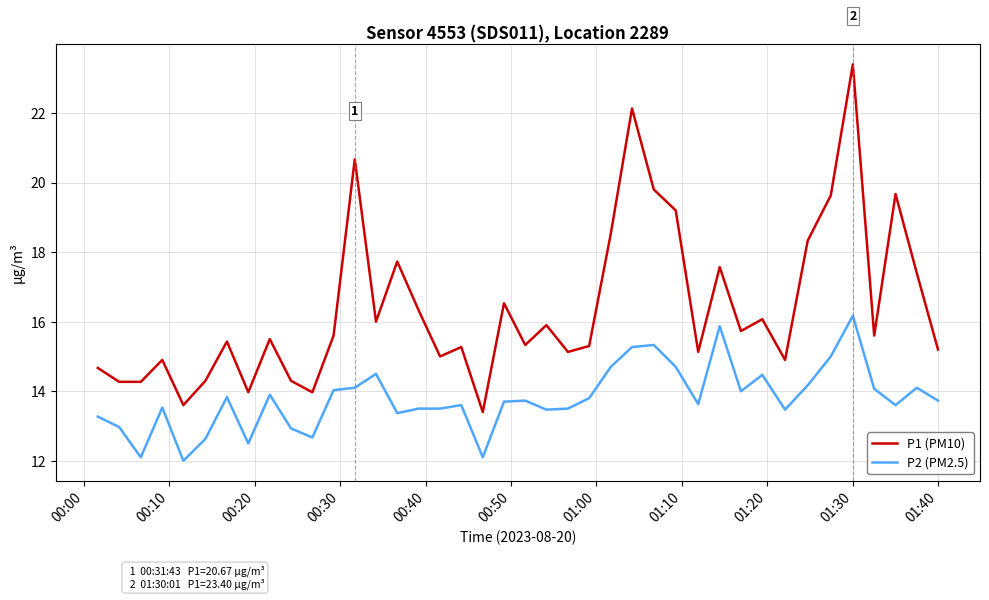

What is the difference between the maximum and minimum values in the P1 (PM10) series?

10.0